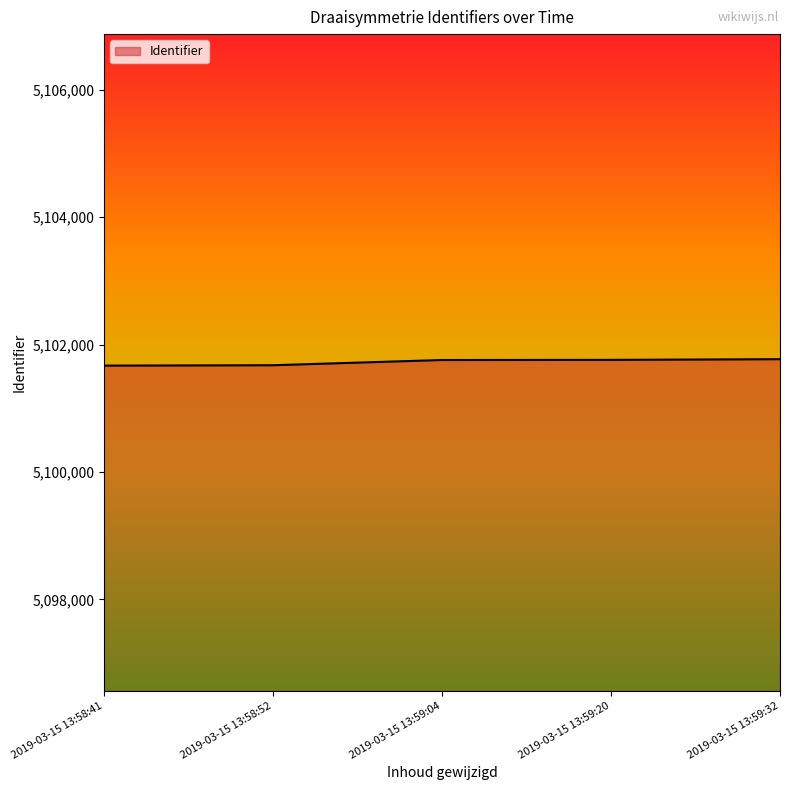

What is the greatest value displayed?

5101771